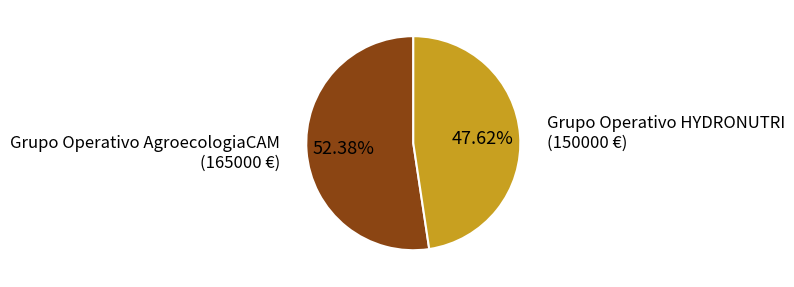

Does any single category account for the majority?

Yes